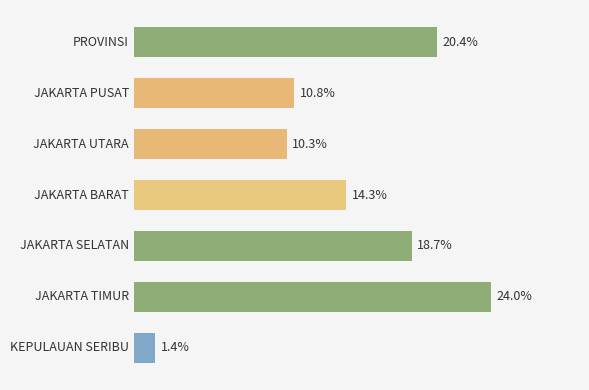

Does the chart contain any negative values?

No